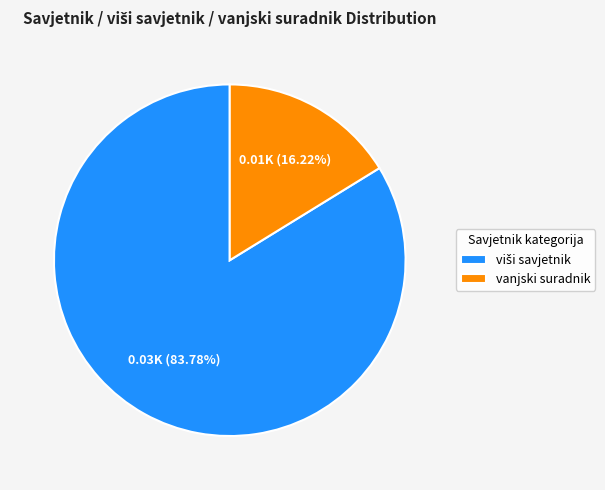

Does any single category account for the majority?

Yes